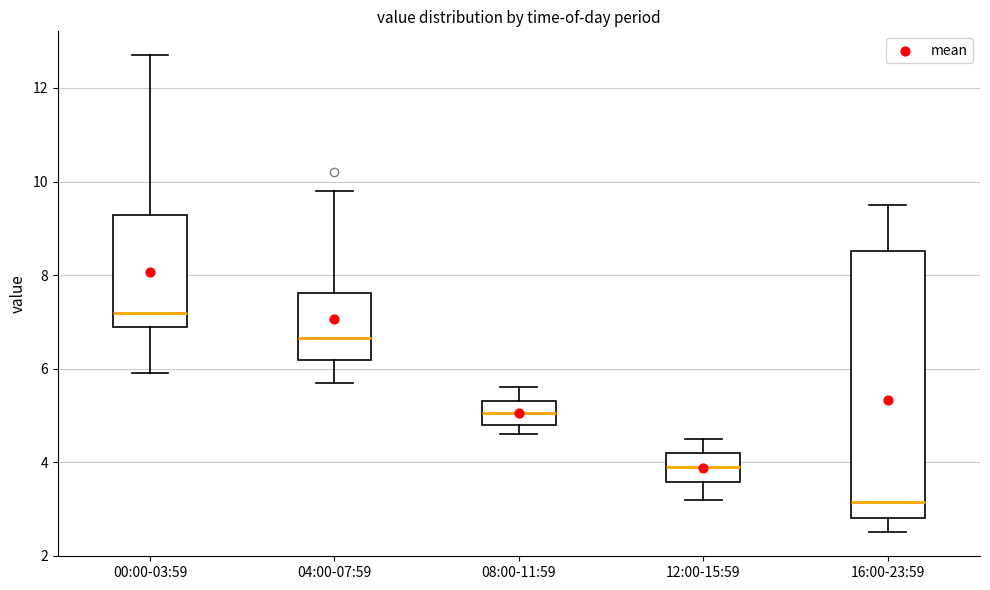

Reading left to right, read every box against the y-axis: the position of its median line, the range the box covers, and the ends of its whiskers. The values are not printed on the chart, so give them approximately, as read against the axis.

00:00-03:59: median 7.2, box 7.0 to 9.2, whiskers 6.0 to 12.8
04:00-07:59: median 6.6, box 6.2 to 7.6, whiskers 5.8 to 9.8
08:00-11:59: median 5.0, box 4.8 to 5.4, whiskers 4.6 to 5.6
12:00-15:59: median 4.0, box 3.6 to 4.2, whiskers 3.2 to 4.6
16:00-23:59: median 3.2, box 2.8 to 8.6, whiskers 2.6 to 9.6